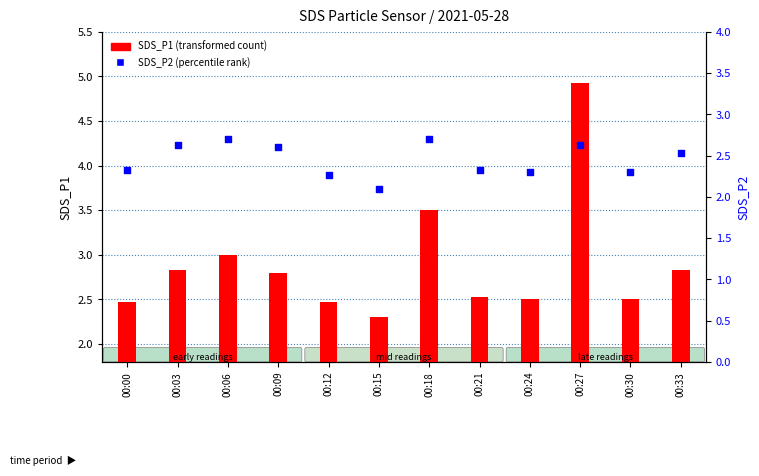

What are all the series names shown in the legend?

SDS_P1 (transformed count), SDS_P2 (percentile rank)